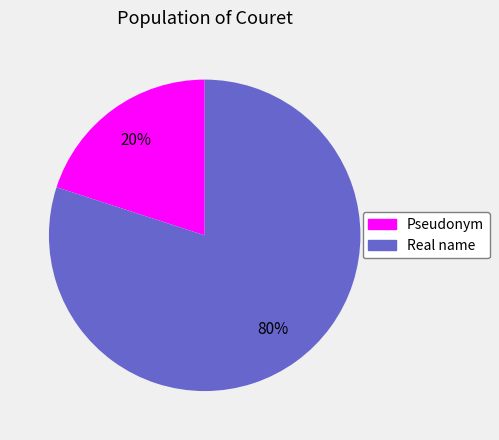

Do Real name and Pseudonym together represent more than half of the pie?

Yes